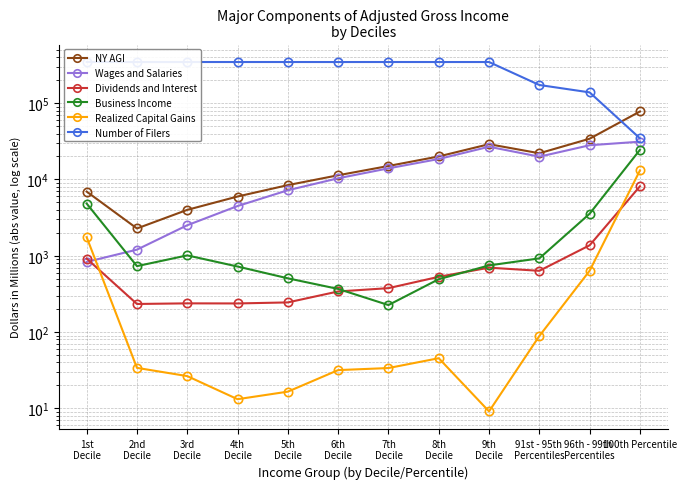

What is the average value of the NY AGI series?

19755.1